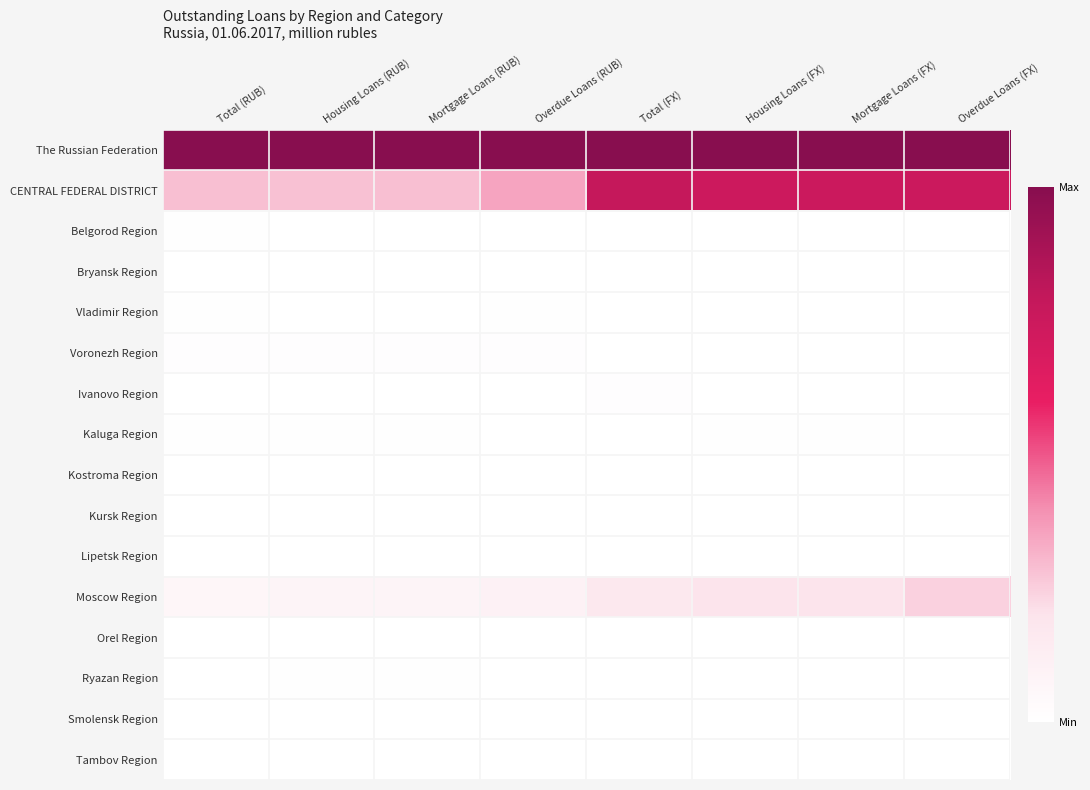

Rank the series by their maximum value, from highest to lowest.

The Russian Federation, CENTRAL FEDERAL DISTRICT, Moscow Region, Voronezh Region, Ivanovo Region, Belgorod Region, Kaluga Region, Vladimir Region, Ryazan Region, Kursk Region, Smolensk Region, Lipetsk Region, Bryansk Region, Tambov Region, Orel Region, Kostroma Region